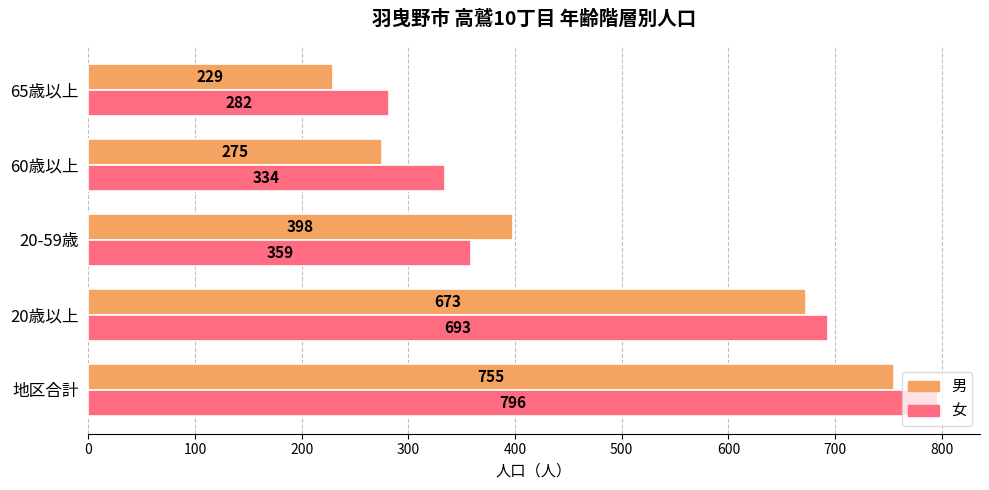

Which series has the largest total across all categories?

女